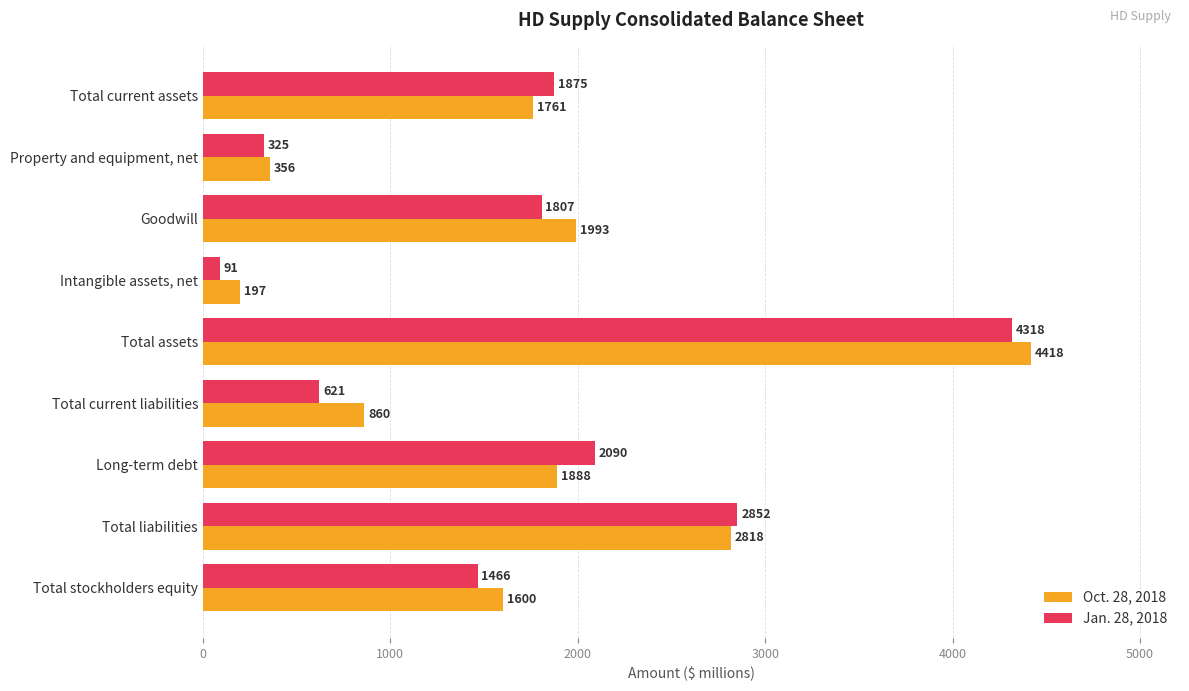

At Total assets, list the series in order from largest to smallest.

Oct. 28, 2018, Jan. 28, 2018